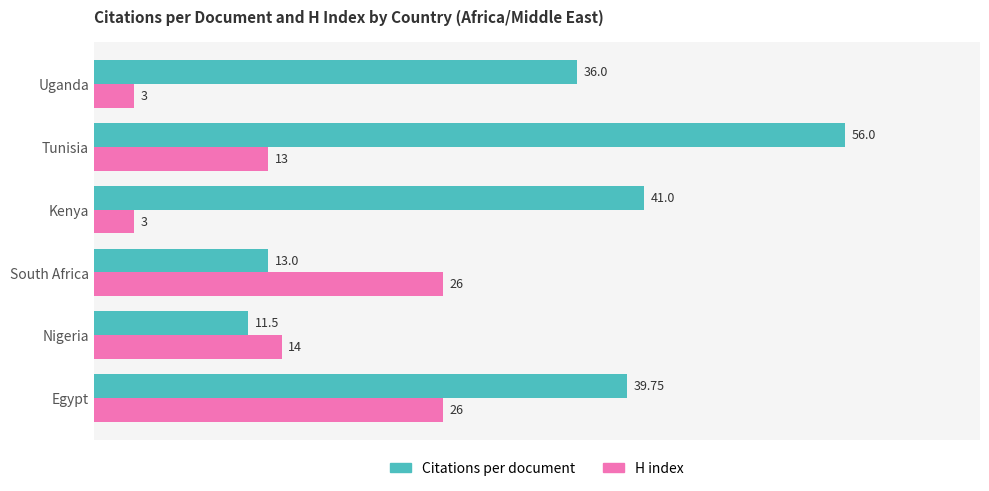

At how many categories does at least one series exceed 28?

4